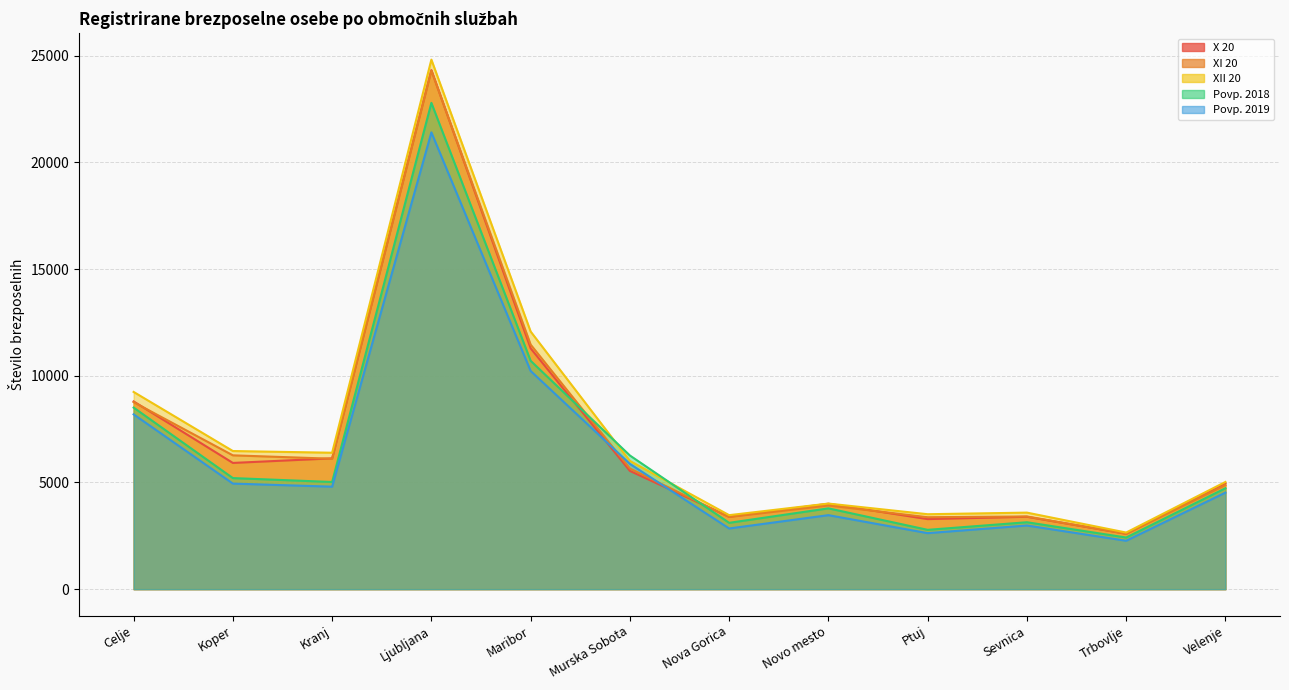

Rank the categories by Povp. 2019 value from highest to lowest.

Ljubljana, Maribor, Celje, Murska Sobota, Koper, Kranj, Velenje, Novo mesto, Sevnica, Nova Gorica, Ptuj, Trbovlje